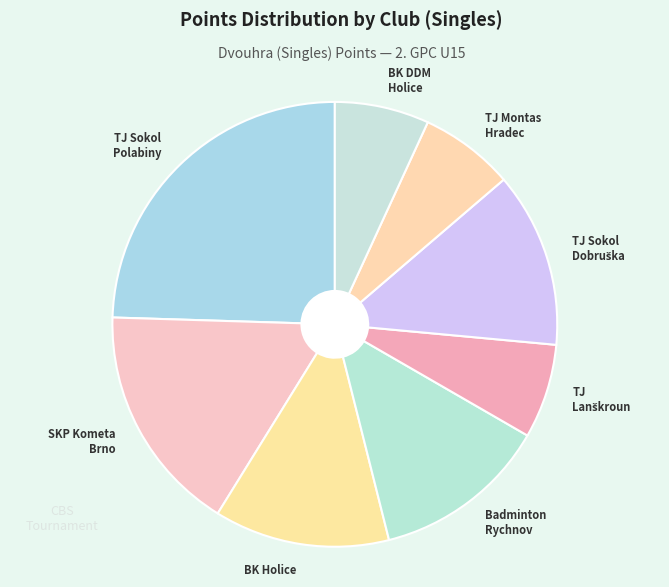

What is the largest slice in the pie chart?

TJ Sokol Polabiny